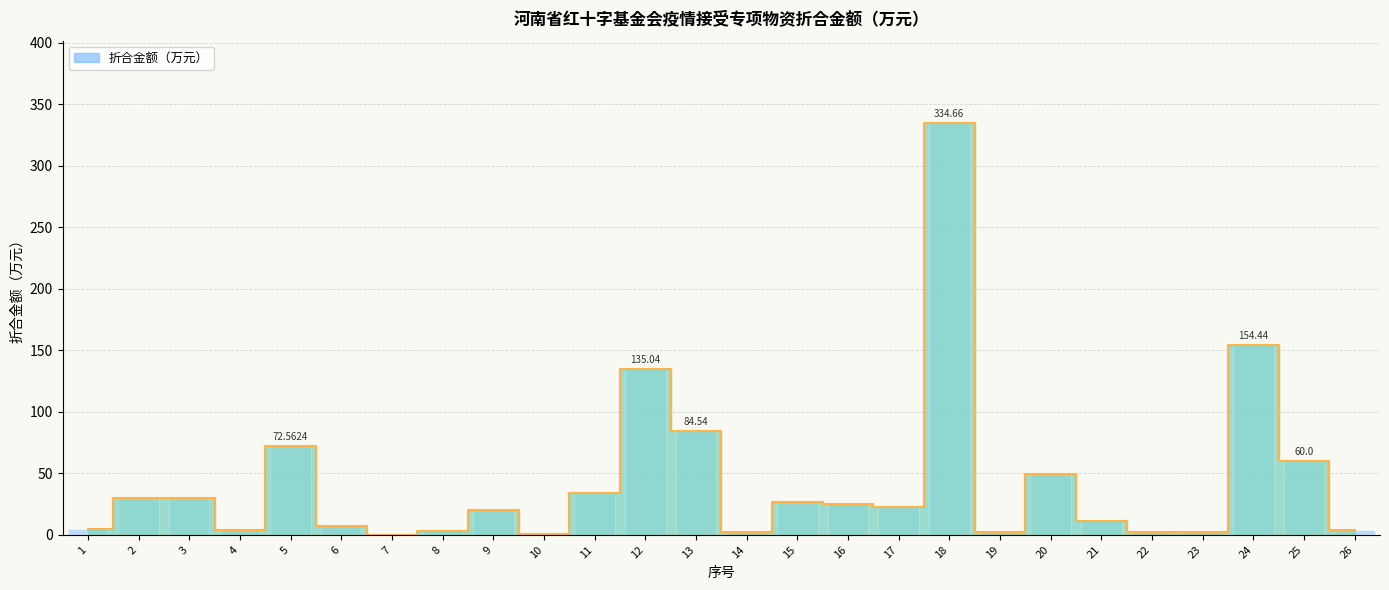

What is the difference between the maximum and minimum values?

334.5